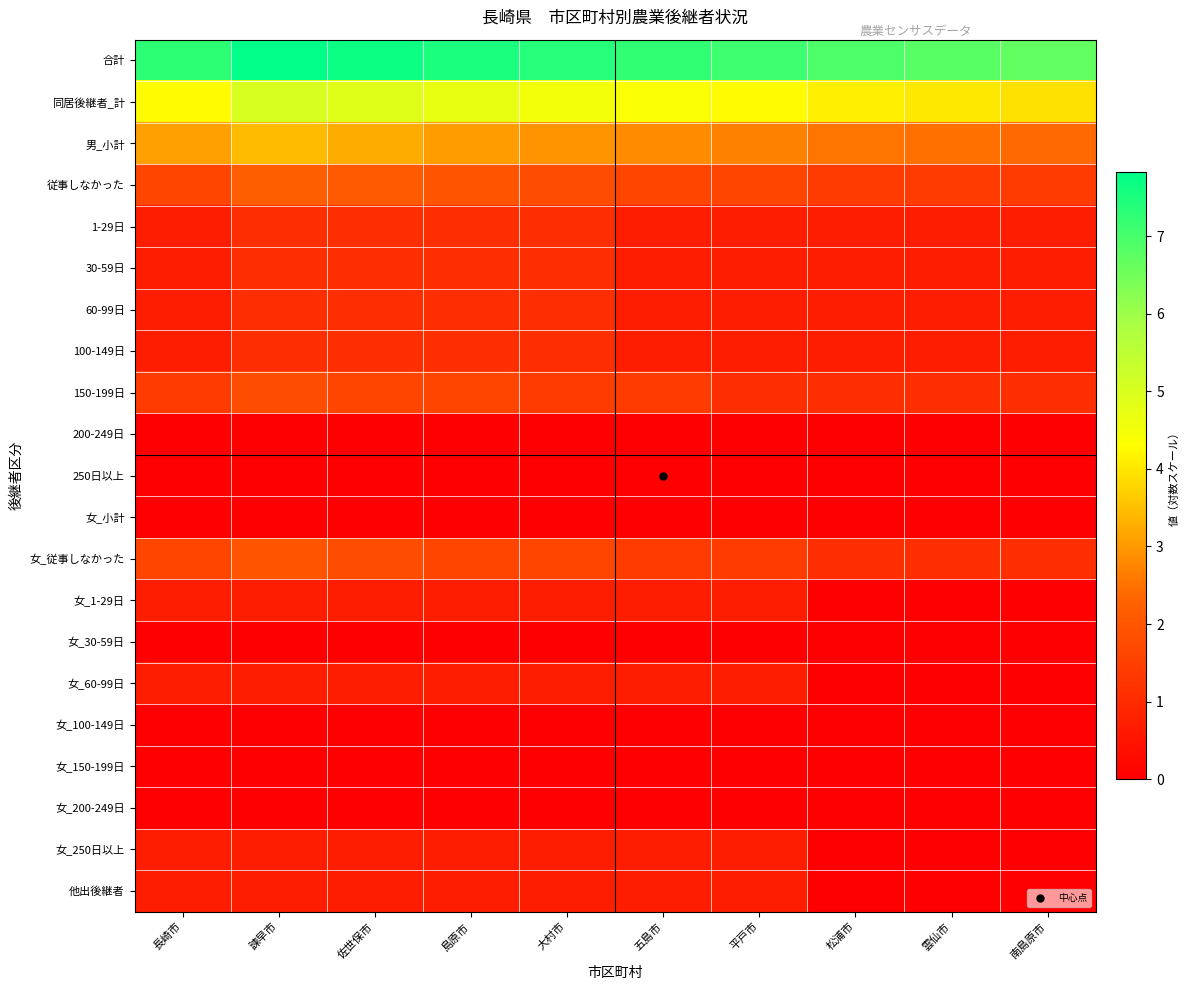

Count the number of data series in this chart.

21